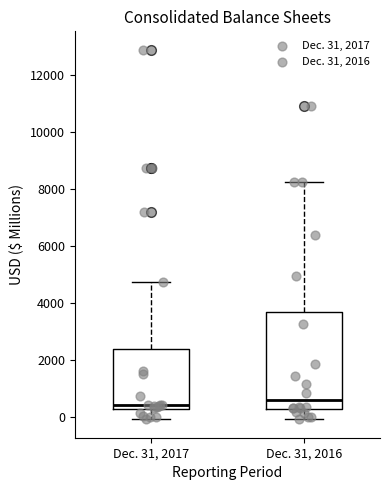

Comparing the boxes themselves (not the whiskers), which one is the tallest?

Dec. 31, 2016